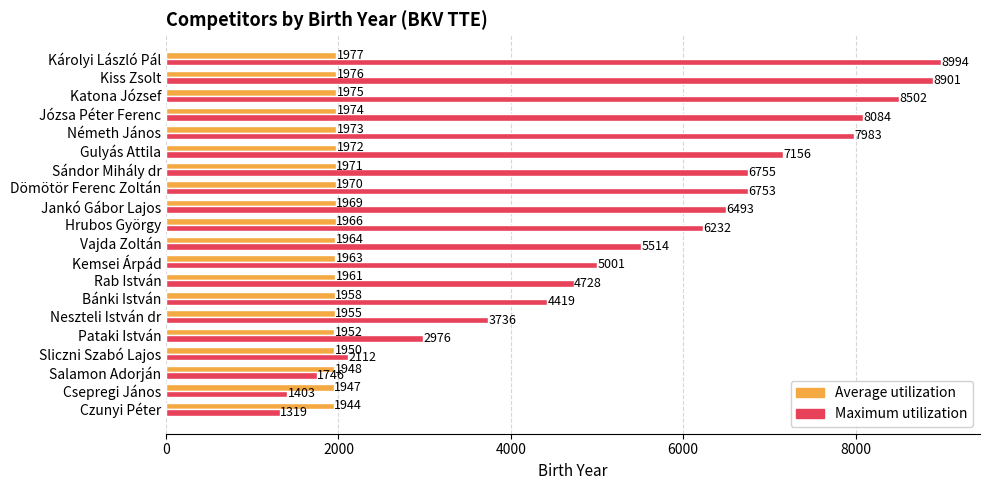

Which series has the widest spread of values?

Maximum utilization